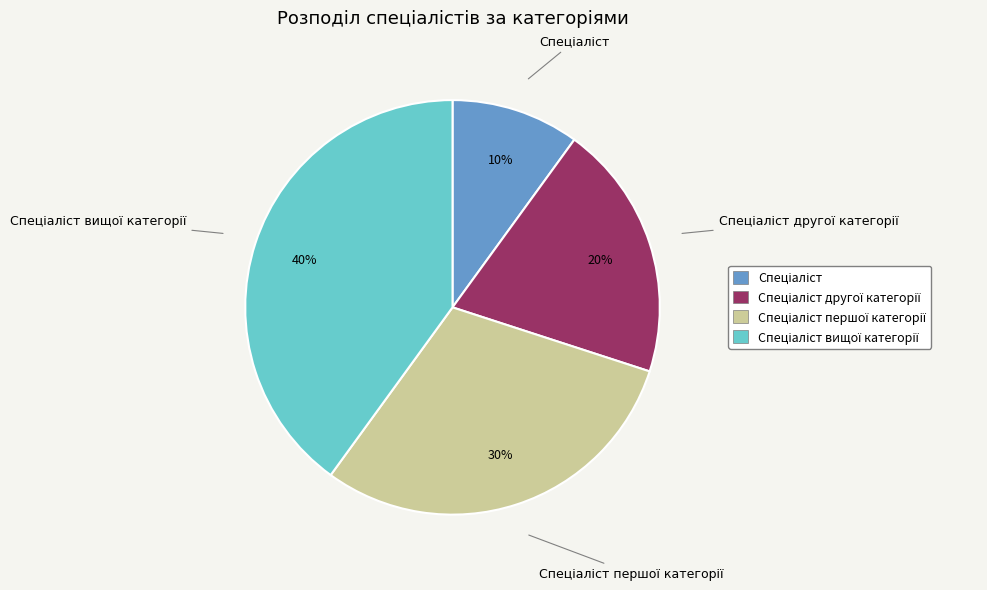

How many slices are in this pie chart?

4